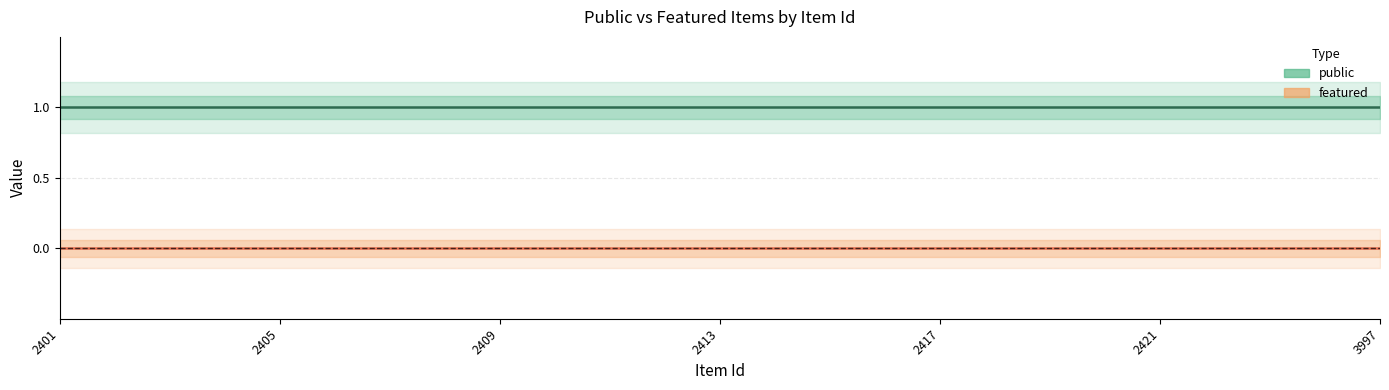

True or false: featured and public intersect in this chart.

False